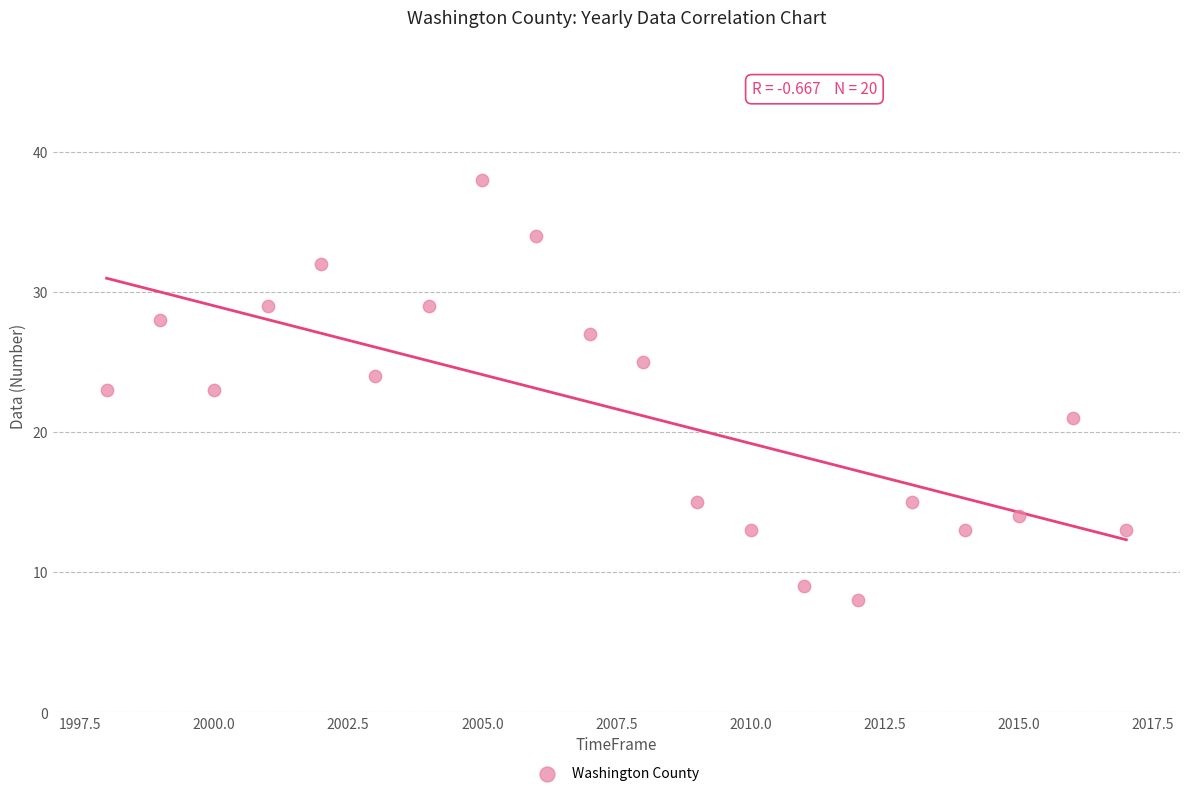

What is the range of X values (max minus min)?

19